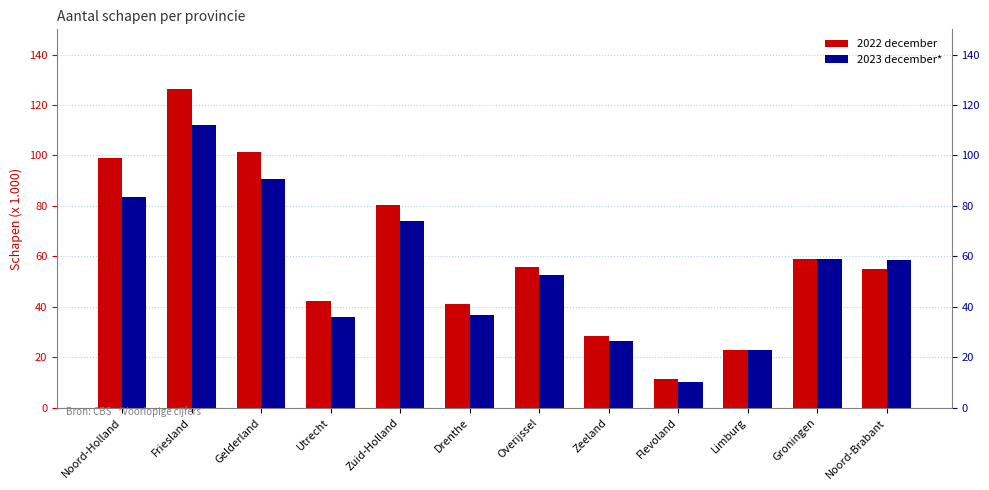

What is the sum of the 2023 december* values at Drenthe and Gelderland?

127.4